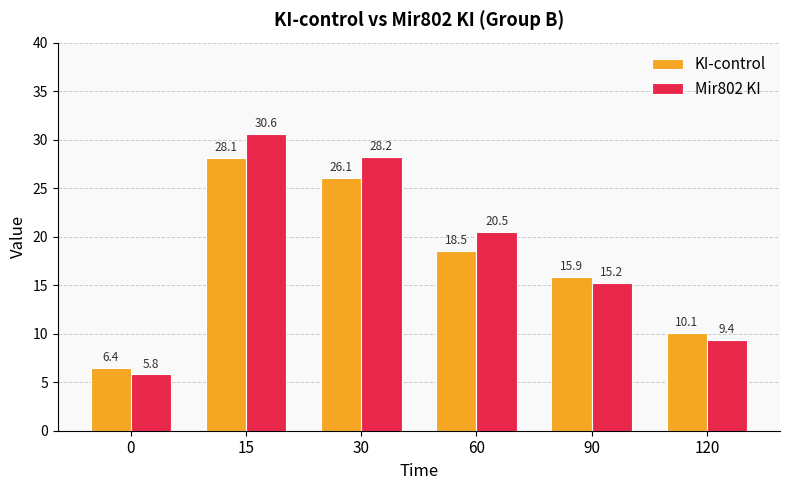

True or false: Mir802 KI has a value of 15.2 at 90.

True